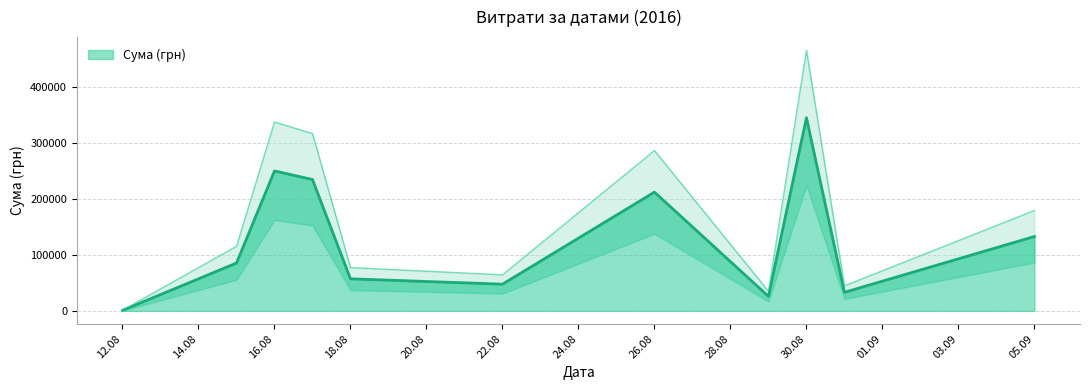

Where is the data nearest to the value 117573?

26.08.2016